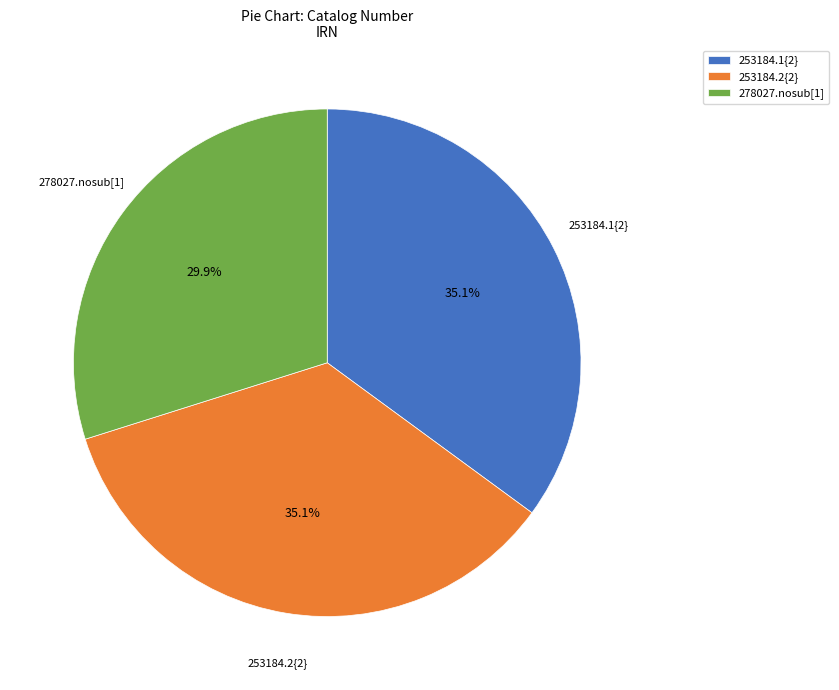

To the nearest percent, what is the difference between the 253184.1{2} and 278027.nosub[1] slice percentages?

5%